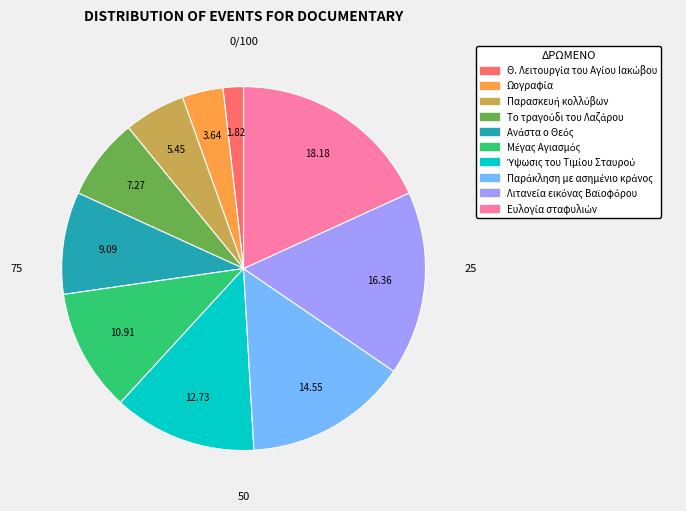

Does any single category account for the majority?

No